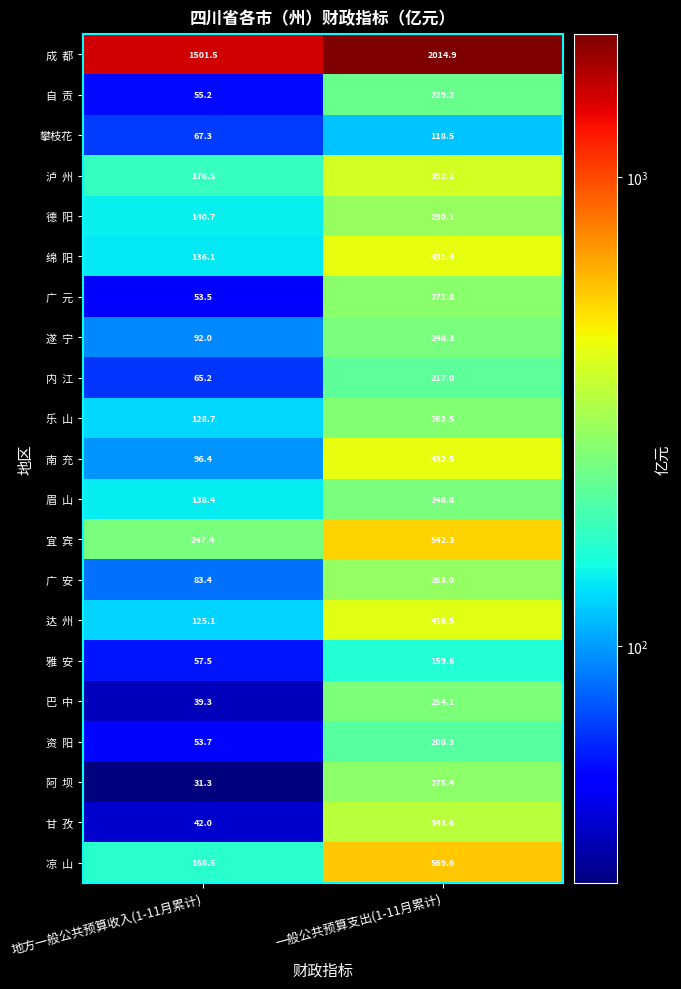

At which label does 攀枝花 reach its minimum?

地方一般公共预算收入(1-11月累计)